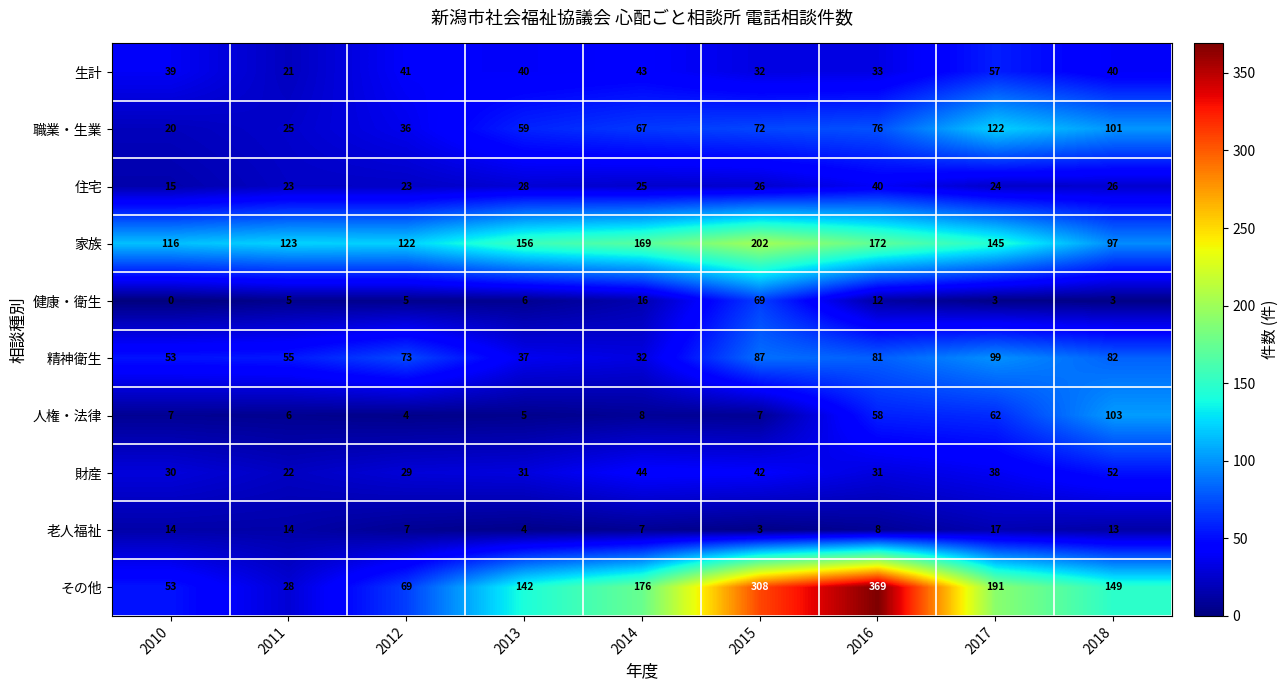

At which category does the chart reach its minimum across all series?

2010